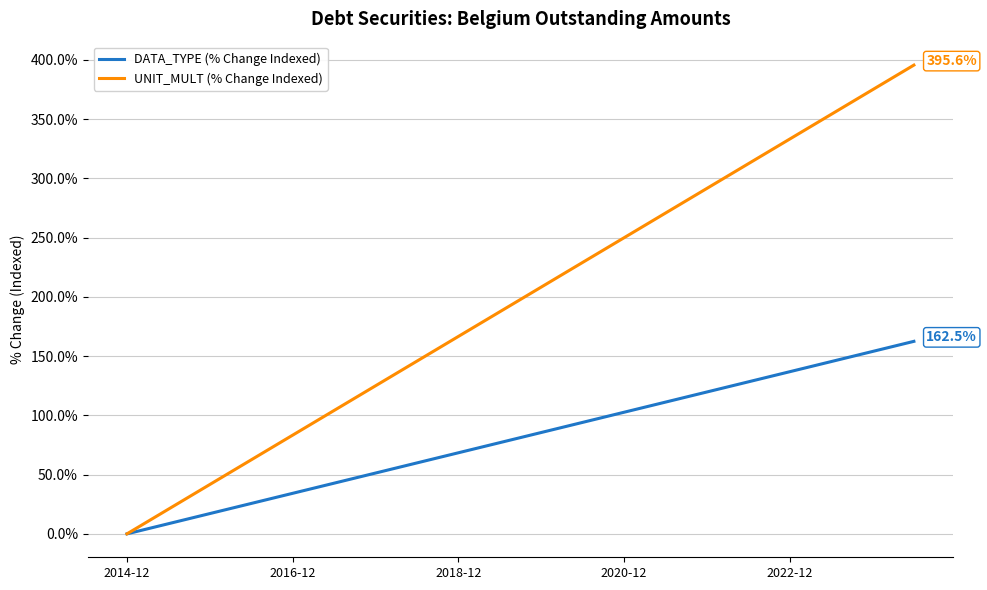

Which series has the largest total across all categories?

UNIT_MULT (% Change Indexed)